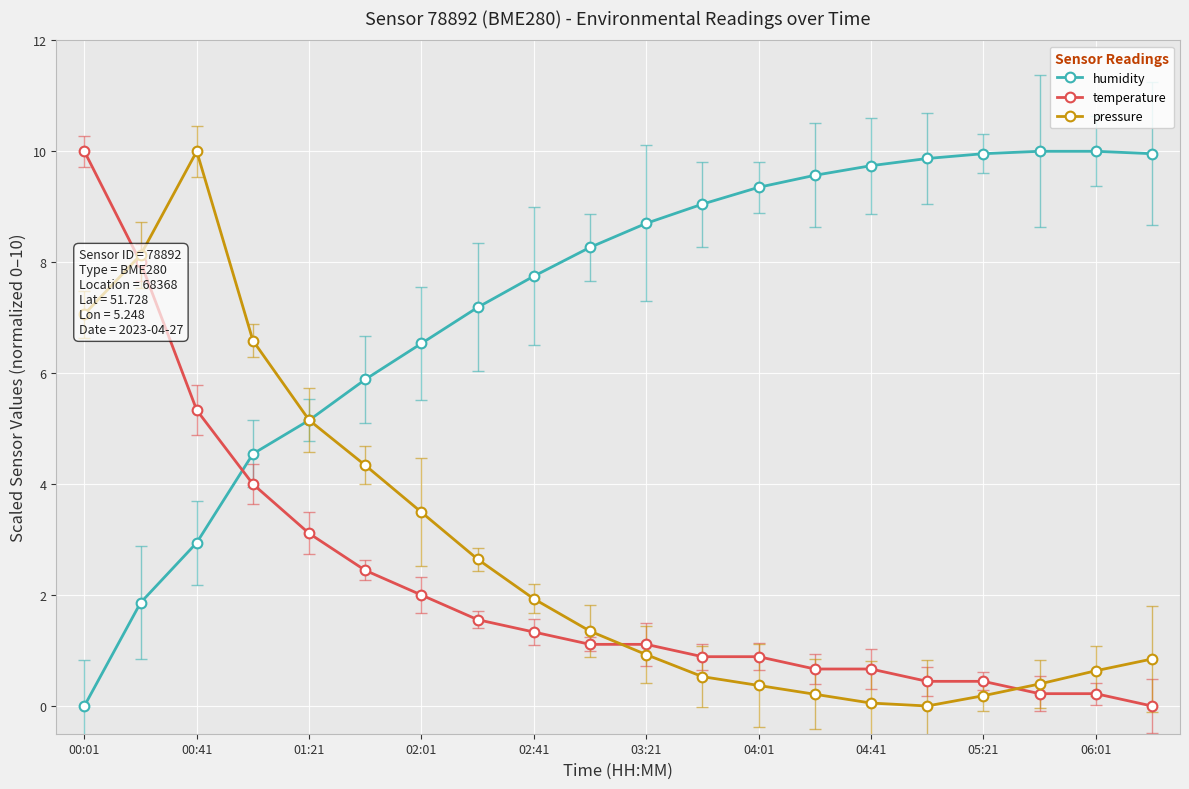

Rank the series by their maximum value, from lowest to highest.

humidity, temperature, pressure